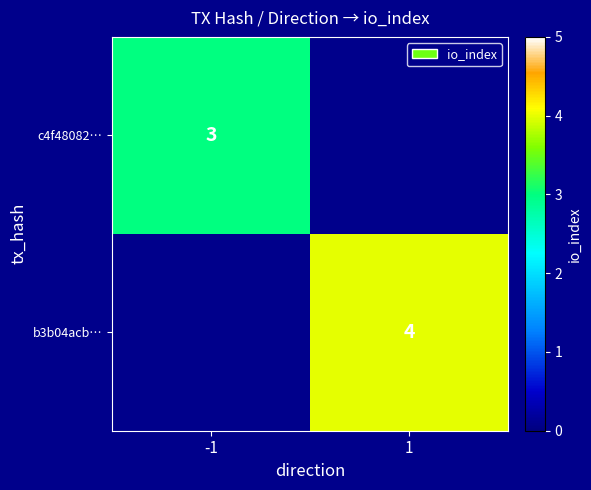

The value of c4f48082… at -1 is 2. True or false?

False